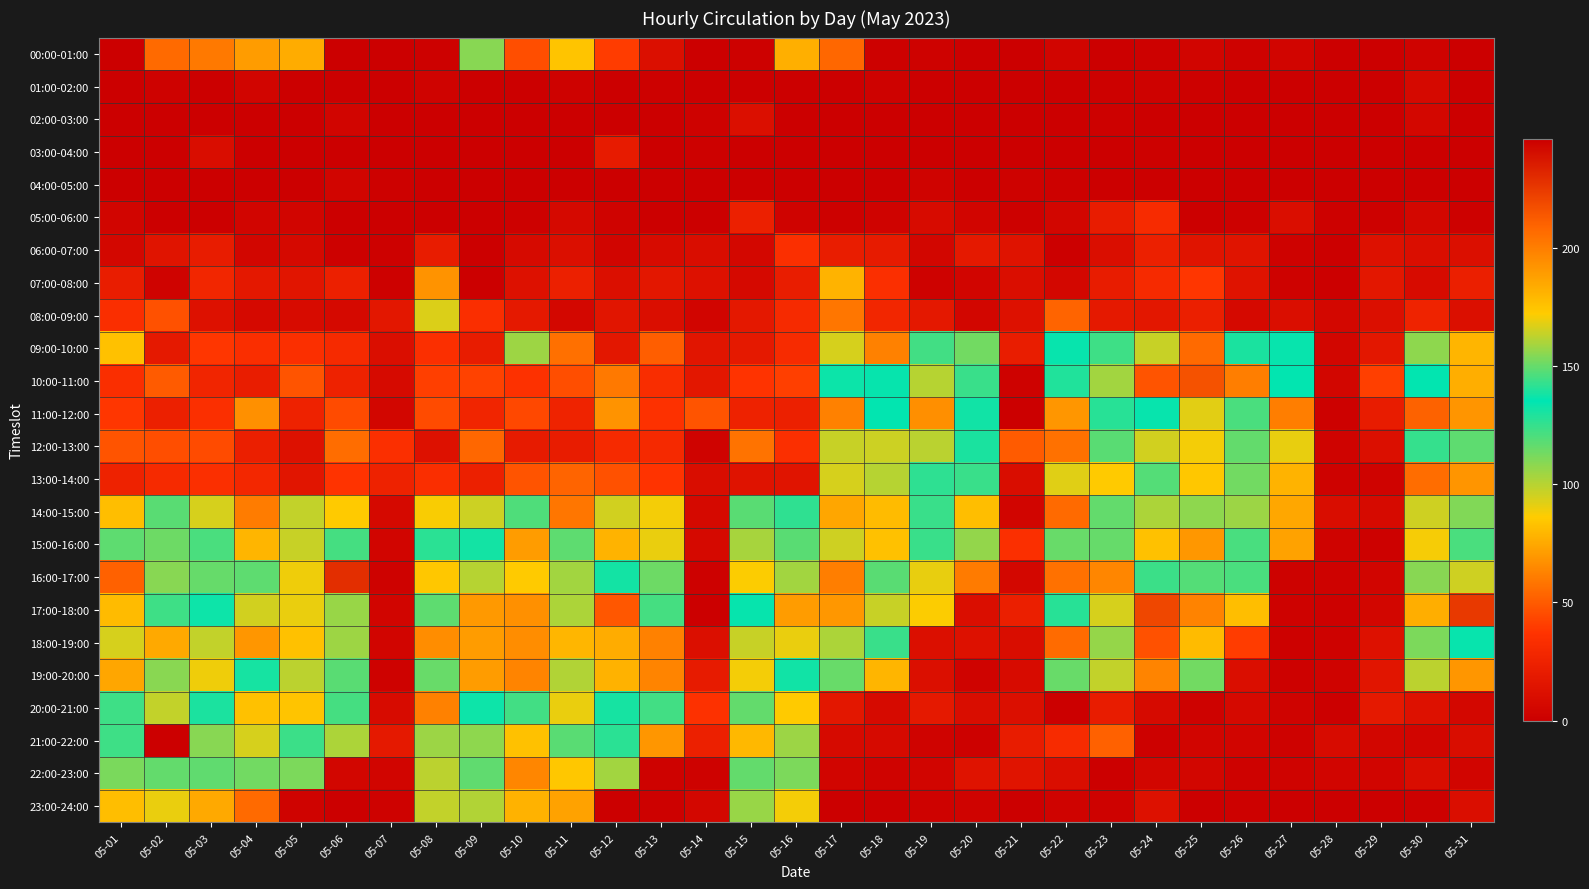

How many series are shown in this chart?

24